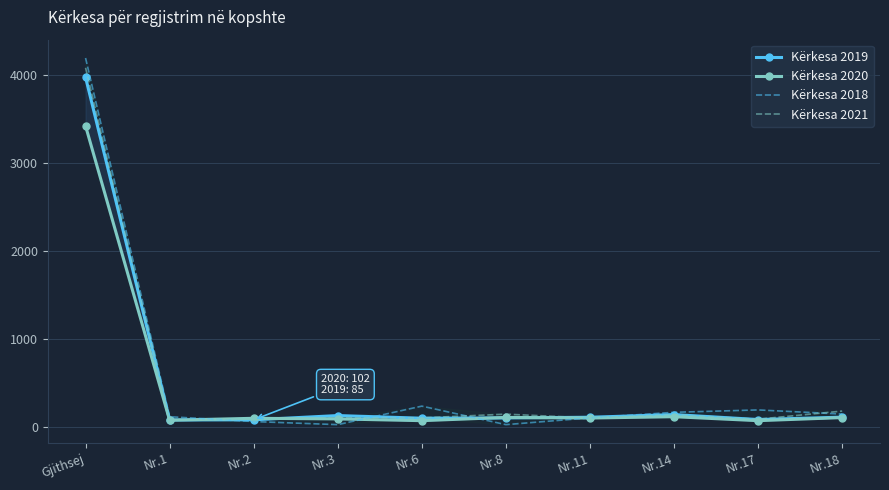

What is the difference between the maximum and second lowest values in the Kërkesa 2018 series?

4161